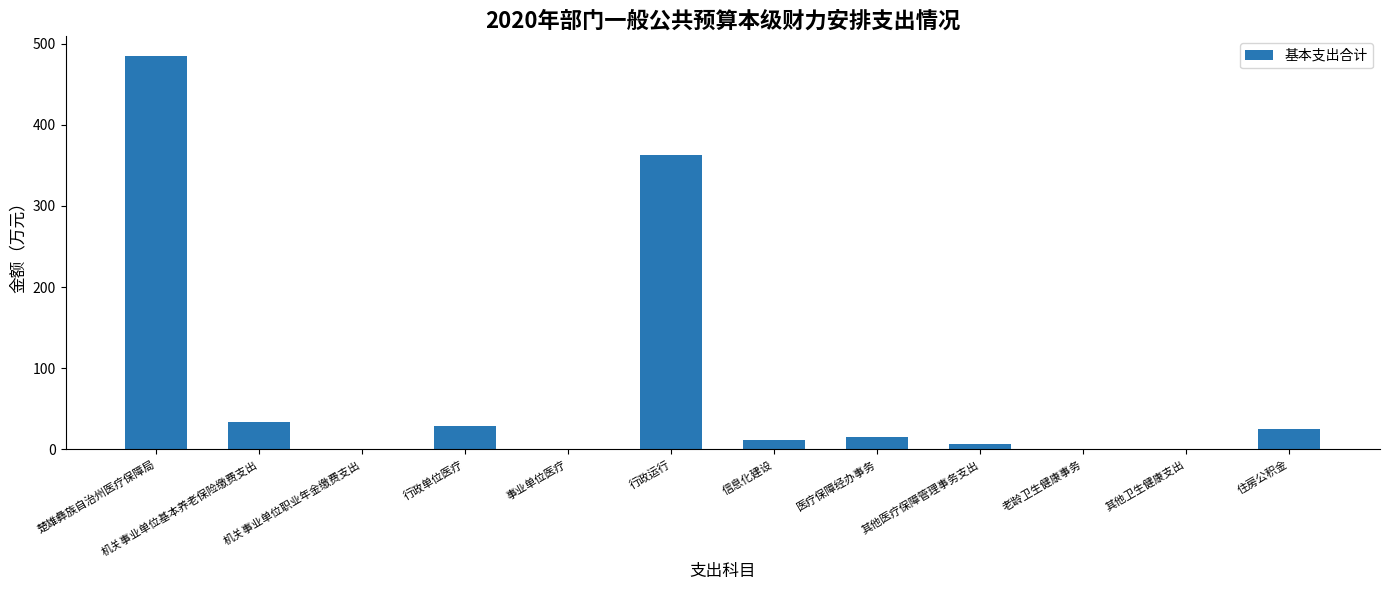

Between 事业单位医疗 and 楚雄彝族自治州医疗保障局, which is larger?

楚雄彝族自治州医疗保障局